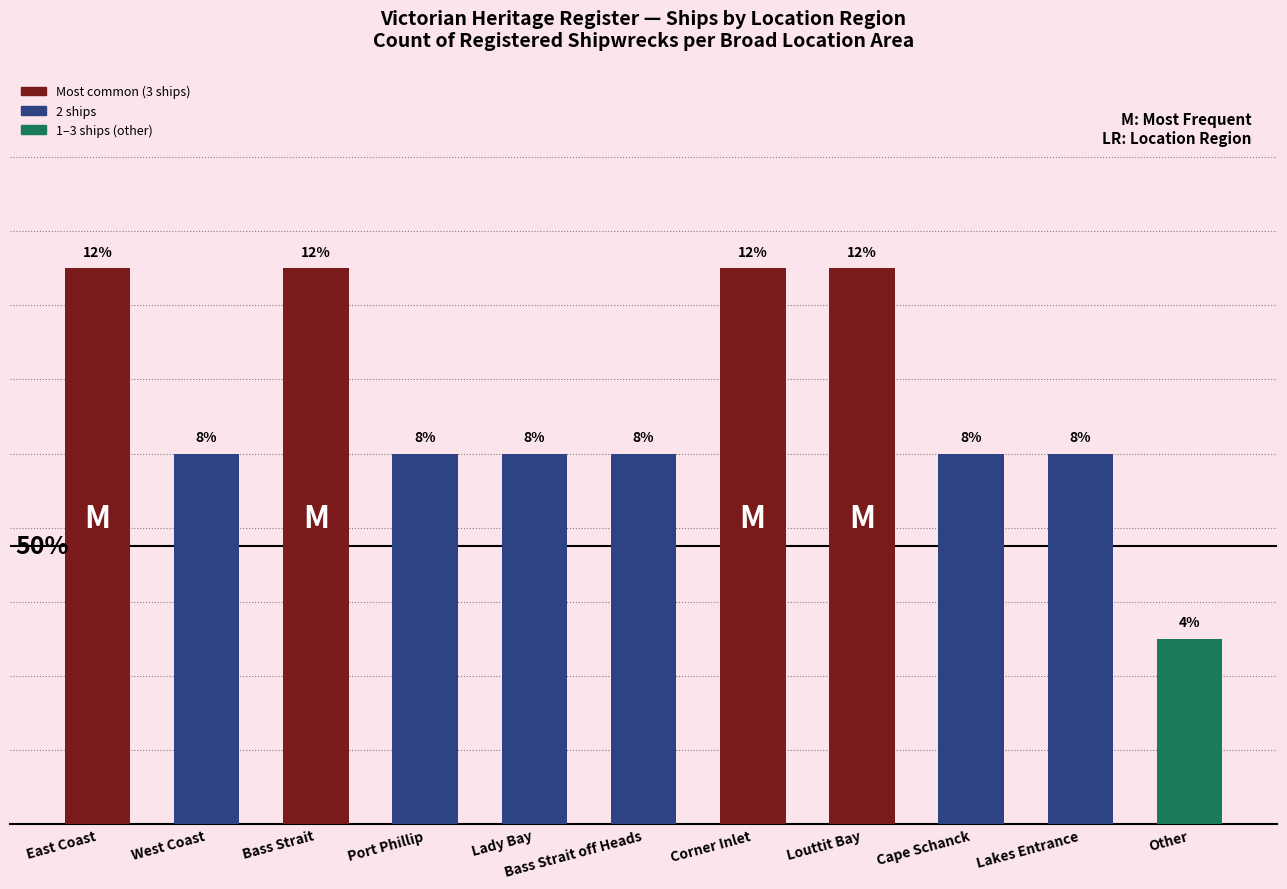

Does the chart contain any negative values?

No